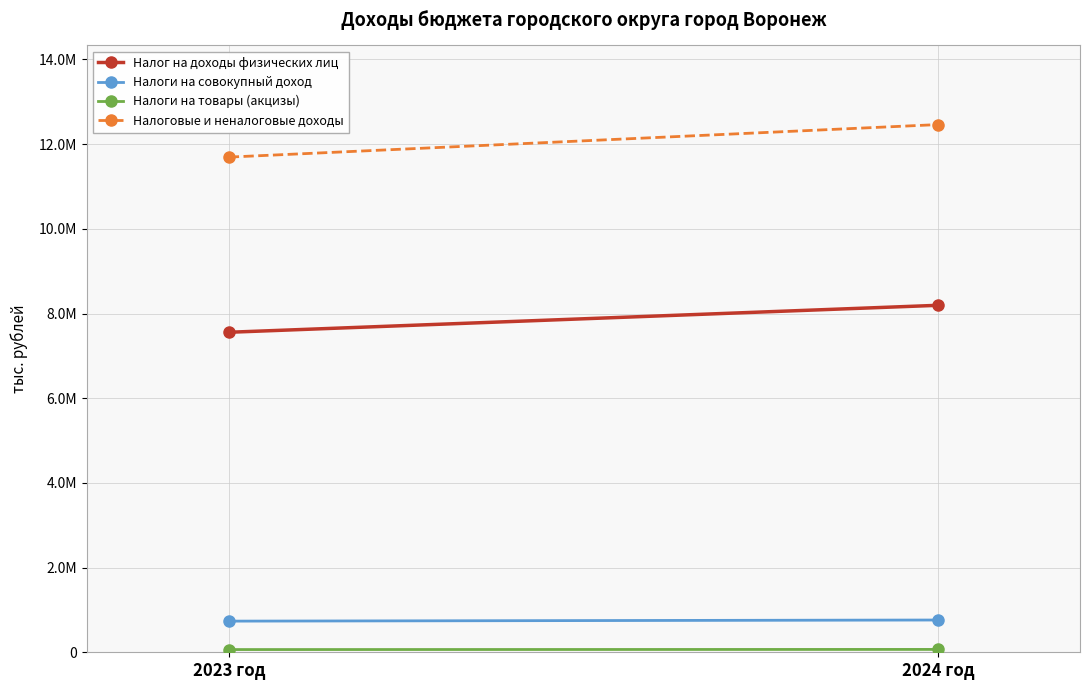

Reading right to left, transcribe all the data shown in this chart.

Налог на доходы физических лиц: 2024 год=8194161	2023 год=7557159
Налоги на совокупный доход: 2024 год=761796	2023 год=735554
Налоги на товары (акцизы): 2024 год=67621	2023 год=64146
Налоговые и неналоговые доходы: 2024 год=12462210	2023 год=11693724